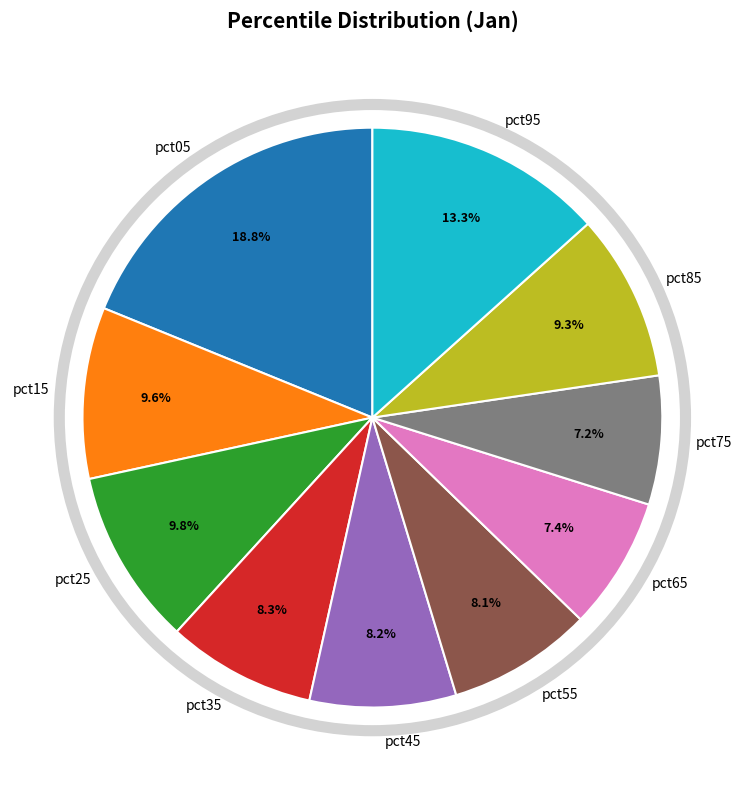

What percentage is the pct25 slice, to the nearest percent?

10%